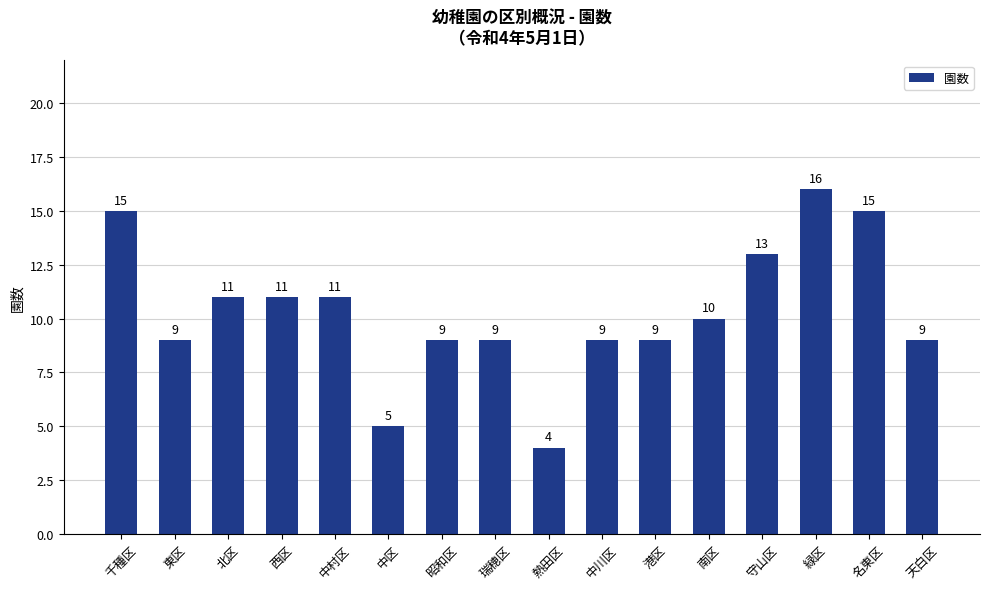

Reading left to right, list all the values displayed in this chart.

15	9	11	11	11	5	9	9	4	9	9	10	13	16	15	9